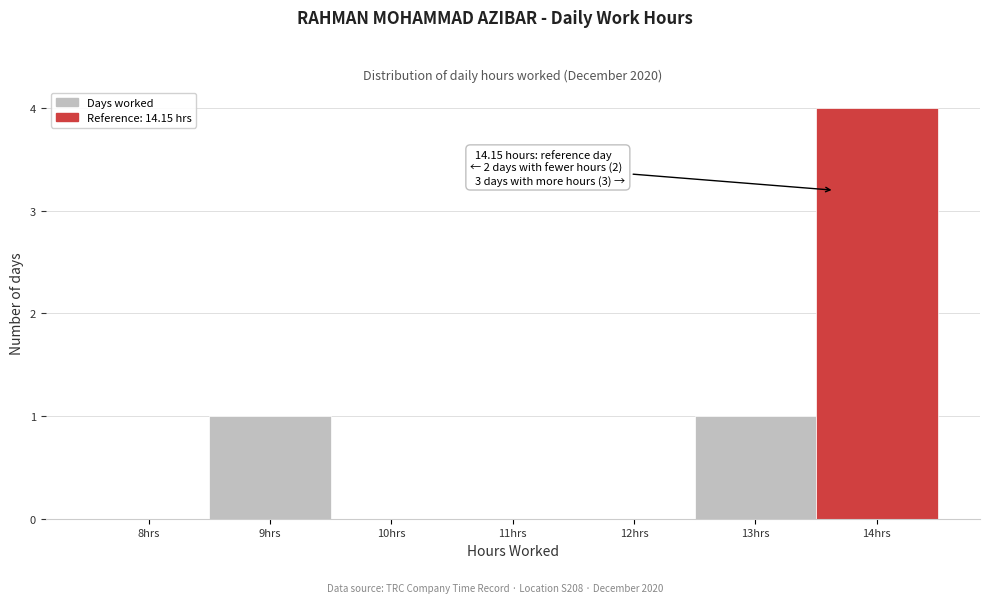

Reading left to right, what are all the values shown in this chart?

8hrs=0	9hrs=1	10hrs=0	11hrs=0	12hrs=0	13hrs=1	14hrs=4